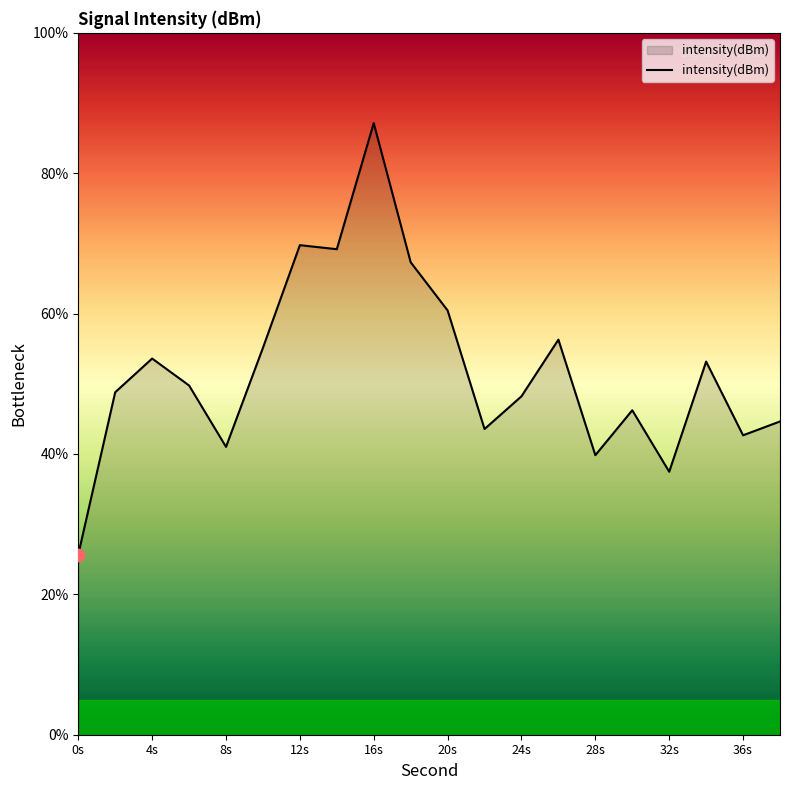

What is the smallest value displayed?

25.7